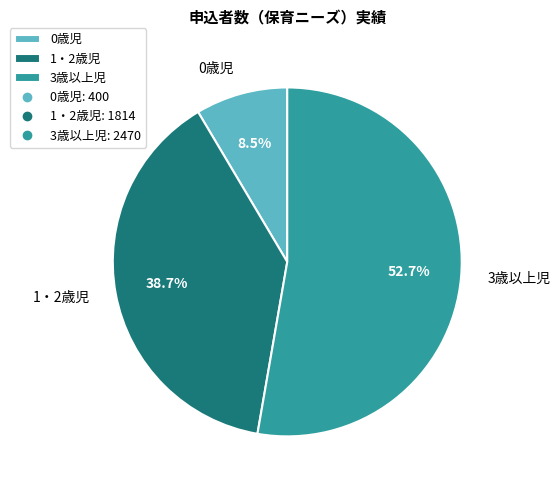

How many slices are in this pie chart?

3